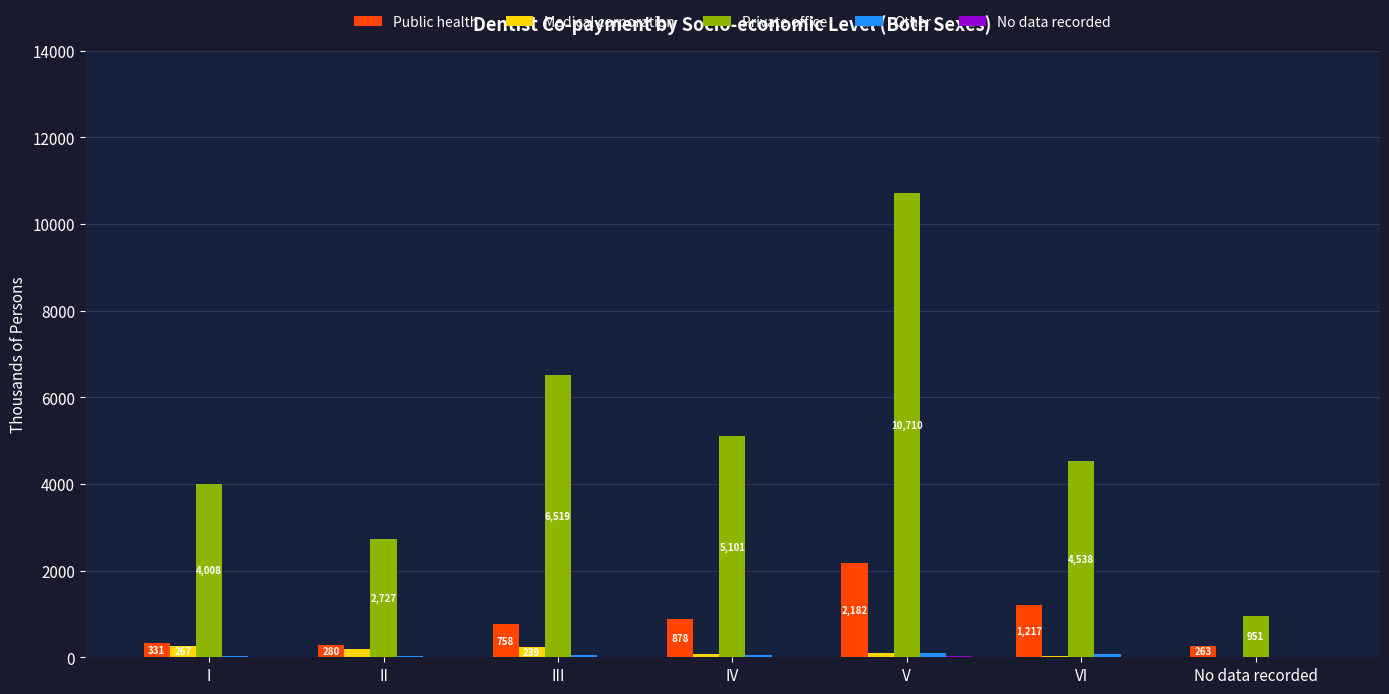

What is the sum of all Private office values?

34553.9